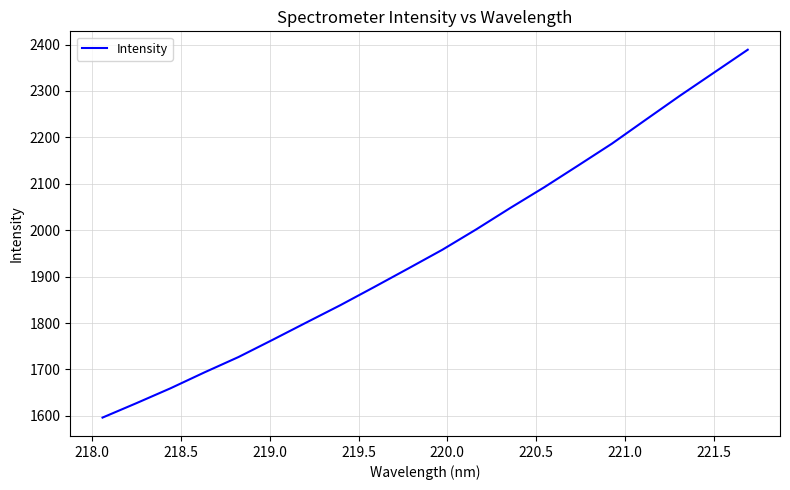

What is the difference between the maximum and minimum values?

792.5